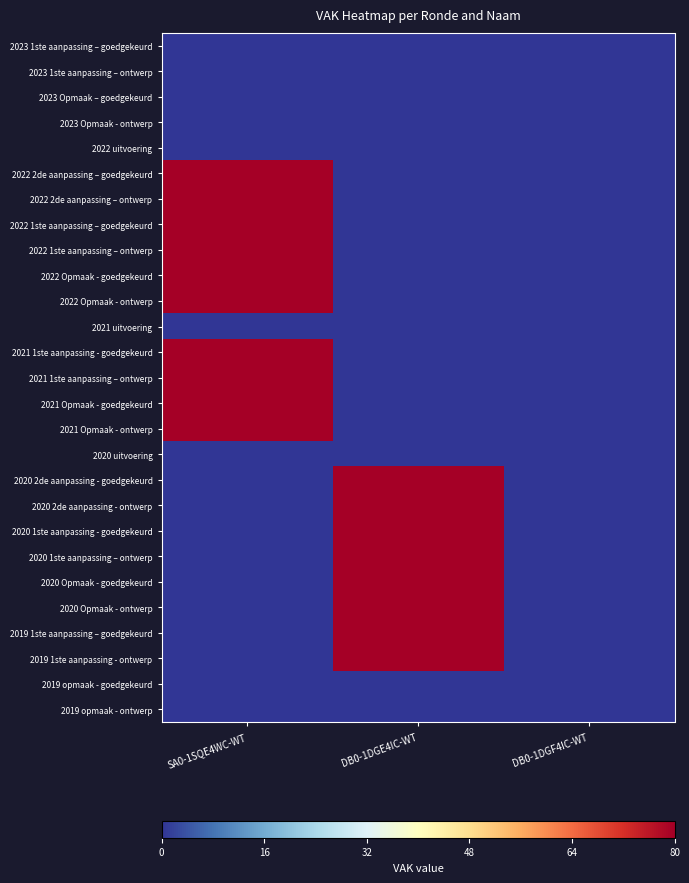

Reading left to right, transcribe all the data shown in this chart.

2023 1ste aanpassing – goedgekeurd: SA0-1SQE4WC-WT=0	DB0-1DGE4IC-WT=0	DB0-1DGF4IC-WT=0
2023 1ste aanpassing – ontwerp: SA0-1SQE4WC-WT=0	DB0-1DGE4IC-WT=0	DB0-1DGF4IC-WT=0
2023 Opmaak – goedgekeurd: SA0-1SQE4WC-WT=0	DB0-1DGE4IC-WT=0	DB0-1DGF4IC-WT=0
2023 Opmaak - ontwerp: SA0-1SQE4WC-WT=0	DB0-1DGE4IC-WT=0	DB0-1DGF4IC-WT=0
2022 uitvoering: SA0-1SQE4WC-WT=0	DB0-1DGE4IC-WT=0	DB0-1DGF4IC-WT=0
2022 2de aanpassing – goedgekeurd: SA0-1SQE4WC-WT=1	DB0-1DGE4IC-WT=0	DB0-1DGF4IC-WT=0
2022 2de aanpassing – ontwerp: SA0-1SQE4WC-WT=1	DB0-1DGE4IC-WT=0	DB0-1DGF4IC-WT=0
2022 1ste aanpassing – goedgekeurd: SA0-1SQE4WC-WT=1	DB0-1DGE4IC-WT=0	DB0-1DGF4IC-WT=0
2022 1ste aanpassing – ontwerp: SA0-1SQE4WC-WT=1	DB0-1DGE4IC-WT=0	DB0-1DGF4IC-WT=0
2022 Opmaak - goedgekeurd: SA0-1SQE4WC-WT=1	DB0-1DGE4IC-WT=0	DB0-1DGF4IC-WT=0
2022 Opmaak - ontwerp: SA0-1SQE4WC-WT=1	DB0-1DGE4IC-WT=0	DB0-1DGF4IC-WT=0
2021 uitvoering: SA0-1SQE4WC-WT=0	DB0-1DGE4IC-WT=0	DB0-1DGF4IC-WT=0
2021 1ste aanpassing - goedgekeurd: SA0-1SQE4WC-WT=1	DB0-1DGE4IC-WT=0	DB0-1DGF4IC-WT=0
2021 1ste aanpassing – ontwerp: SA0-1SQE4WC-WT=1	DB0-1DGE4IC-WT=0	DB0-1DGF4IC-WT=0
2021 Opmaak - goedgekeurd: SA0-1SQE4WC-WT=1	DB0-1DGE4IC-WT=0	DB0-1DGF4IC-WT=0
2021 Opmaak - ontwerp: SA0-1SQE4WC-WT=1	DB0-1DGE4IC-WT=0	DB0-1DGF4IC-WT=0
2020 uitvoering: SA0-1SQE4WC-WT=0	DB0-1DGE4IC-WT=0	DB0-1DGF4IC-WT=0
2020 2de aanpassing - goedgekeurd: SA0-1SQE4WC-WT=0	DB0-1DGE4IC-WT=1	DB0-1DGF4IC-WT=0
2020 2de aanpassing - ontwerp: SA0-1SQE4WC-WT=0	DB0-1DGE4IC-WT=1	DB0-1DGF4IC-WT=0
2020 1ste aanpassing - goedgekeurd: SA0-1SQE4WC-WT=0	DB0-1DGE4IC-WT=1	DB0-1DGF4IC-WT=0
2020 1ste aanpassing – ontwerp: SA0-1SQE4WC-WT=0	DB0-1DGE4IC-WT=1	DB0-1DGF4IC-WT=0
2020 Opmaak - goedgekeurd: SA0-1SQE4WC-WT=0	DB0-1DGE4IC-WT=1	DB0-1DGF4IC-WT=0
2020 Opmaak - ontwerp: SA0-1SQE4WC-WT=0	DB0-1DGE4IC-WT=1	DB0-1DGF4IC-WT=0
2019 1ste aanpassing – goedgekeurd: SA0-1SQE4WC-WT=0	DB0-1DGE4IC-WT=1	DB0-1DGF4IC-WT=0
2019 1ste aanpassing - ontwerp: SA0-1SQE4WC-WT=0	DB0-1DGE4IC-WT=1	DB0-1DGF4IC-WT=0
2019 opmaak - goedgekeurd: SA0-1SQE4WC-WT=0	DB0-1DGE4IC-WT=0	DB0-1DGF4IC-WT=0
2019 opmaak - ontwerp: SA0-1SQE4WC-WT=0	DB0-1DGE4IC-WT=0	DB0-1DGF4IC-WT=0